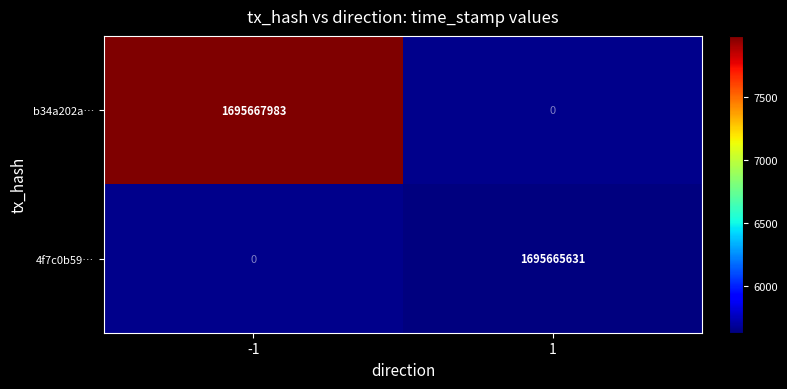

The value of 4f7c0b59… at 1 is 1695665631. True or false?

True